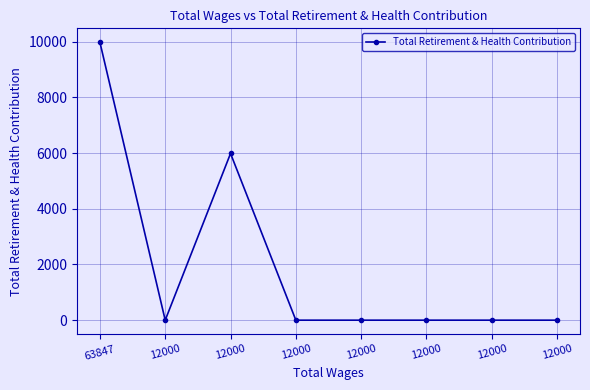

Reading right to left, list all the values displayed in this chart.

12000=0	12000=0	12000=0	12000=0	12000=0	12000=5985	12000=0	63847=9979